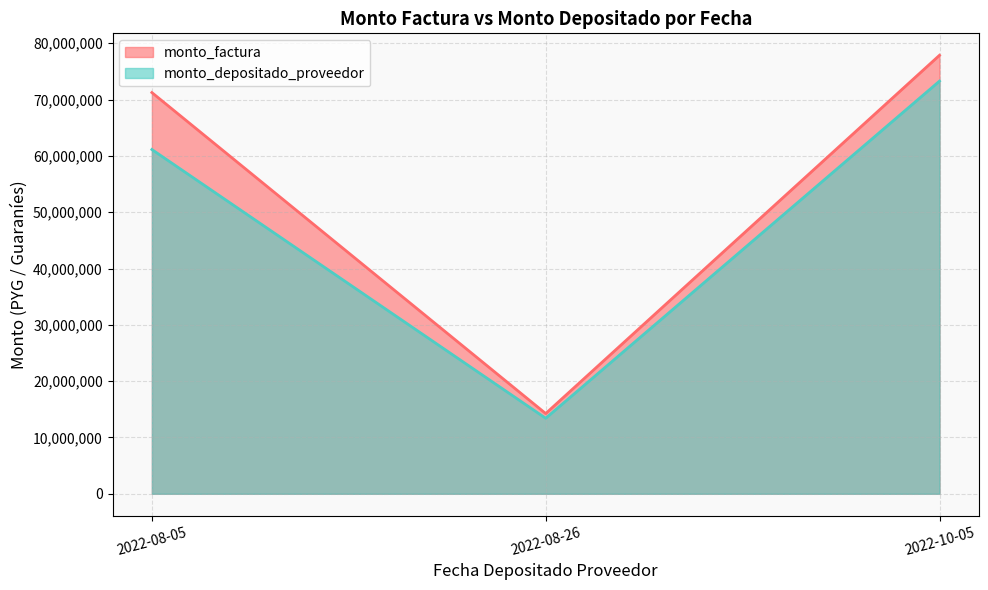

What is the maximum value shown in the chart?

77875000